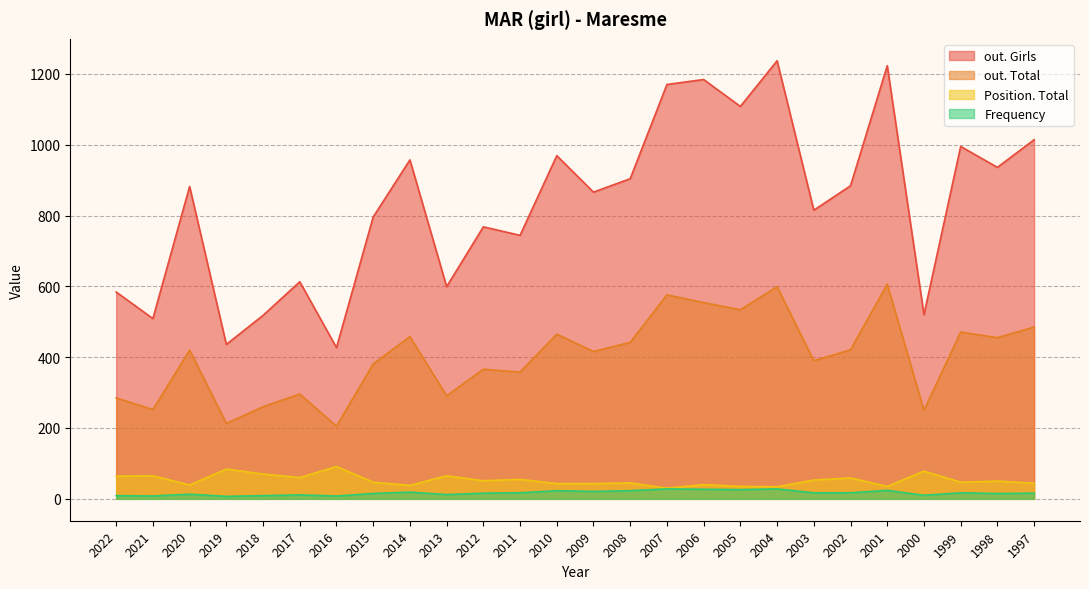

What is the maximum value for out. Girls?

1237